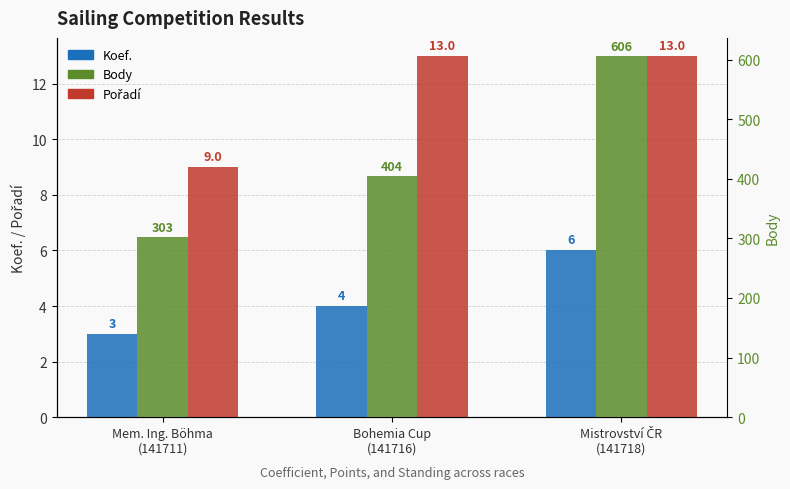

Reading left to right, what are all the values shown in this chart?

Koef.: Mem. Ing. Böhma
(141711)=3	Bohemia Cup
(141716)=4	Mistrovství ČR
(141718)=6
Pořadí: Mem. Ing. Böhma
(141711)=9	Bohemia Cup
(141716)=13	Mistrovství ČR
(141718)=13
Body: Mem. Ing. Böhma
(141711)=303	Bohemia Cup
(141716)=404	Mistrovství ČR
(141718)=606